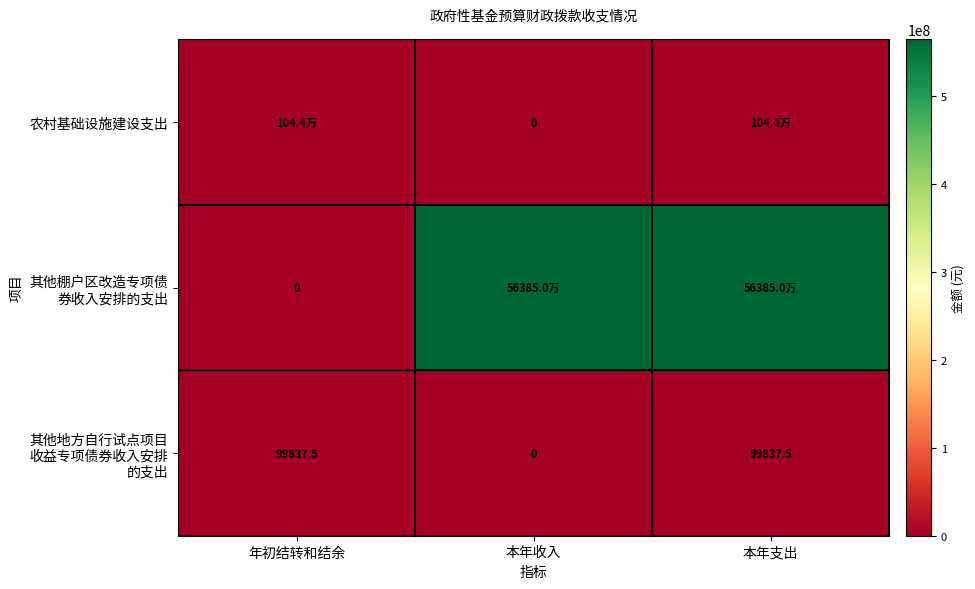

At which label does 其他棚户区改造专项债 券收入安排的支出 reach its peak?

本年收入